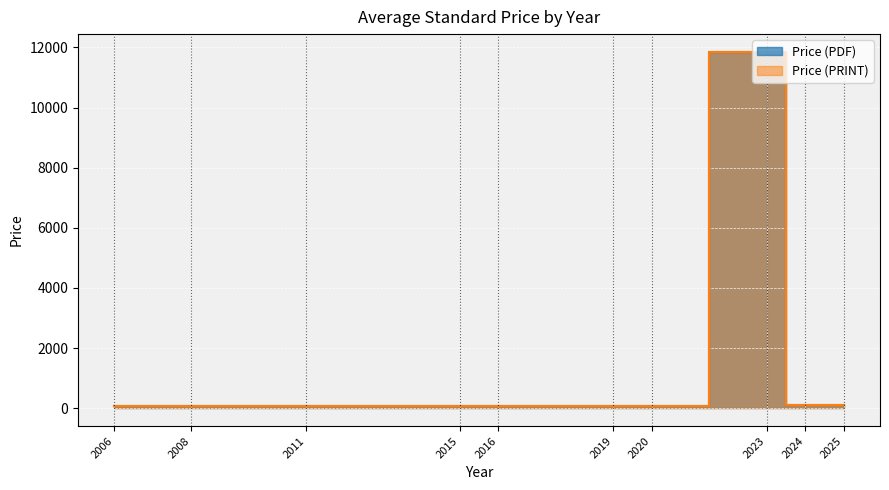

Is the value of Price (PDF) at 6 greater than the value of Price (PRINT) at 4?

Yes